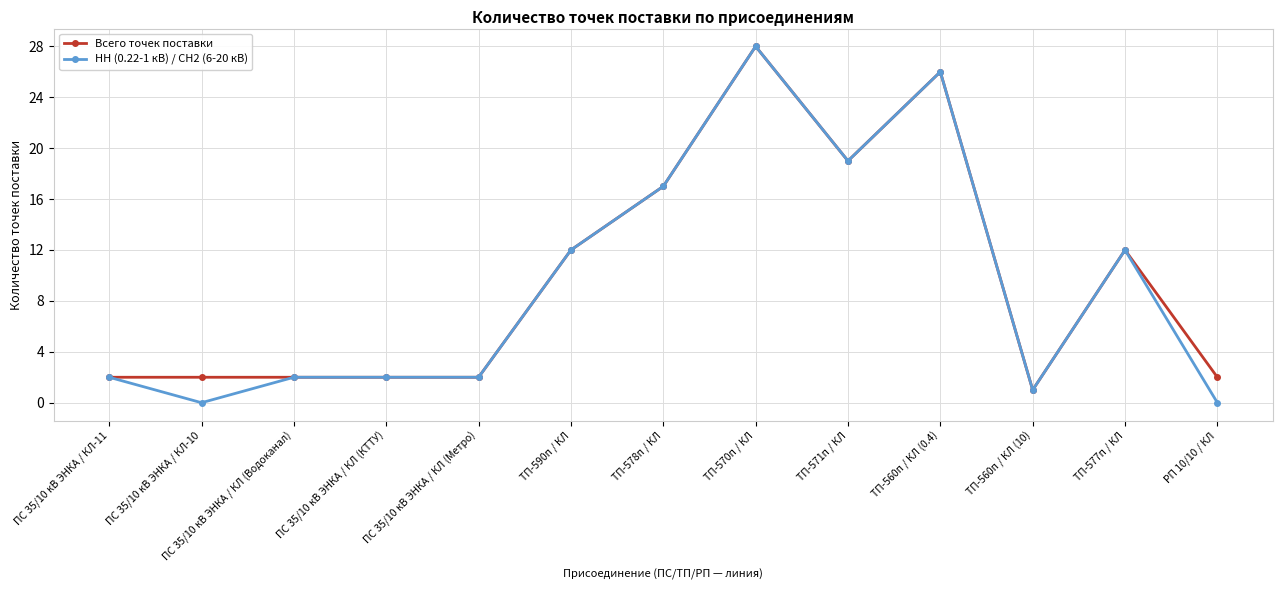

At which category does the chart reach its peak across all series?

ТП-570п / КЛ